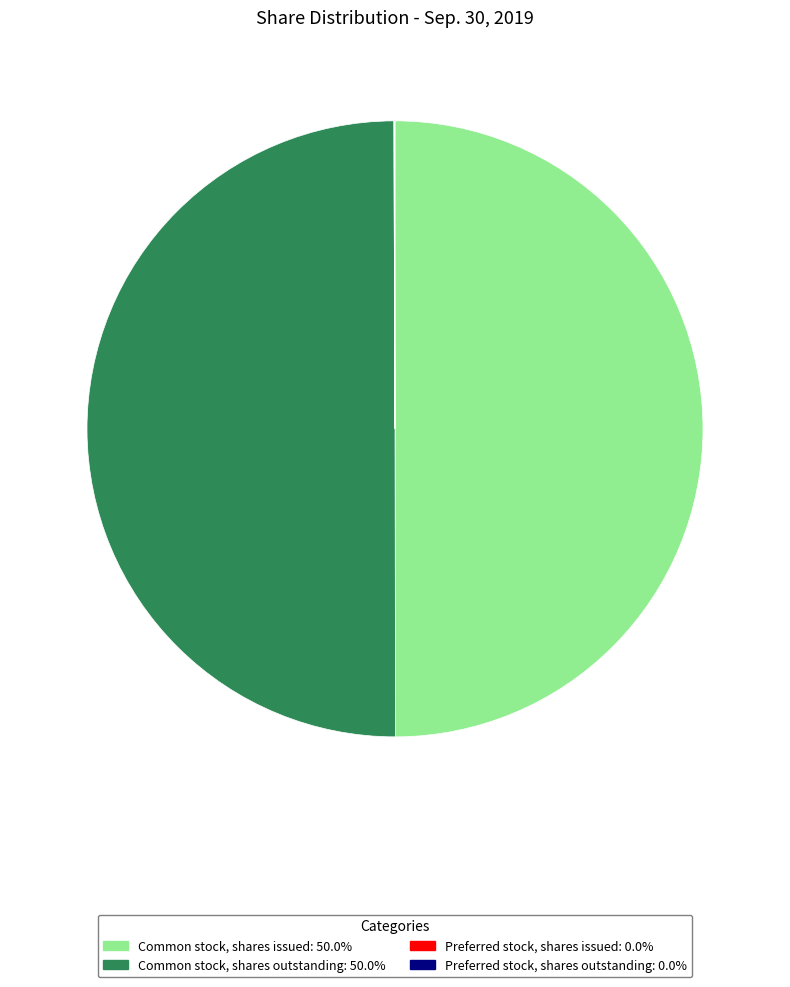

Approximately how many times larger is the value at Common stock, shares outstanding compared to Common stock, shares issued?

1.0